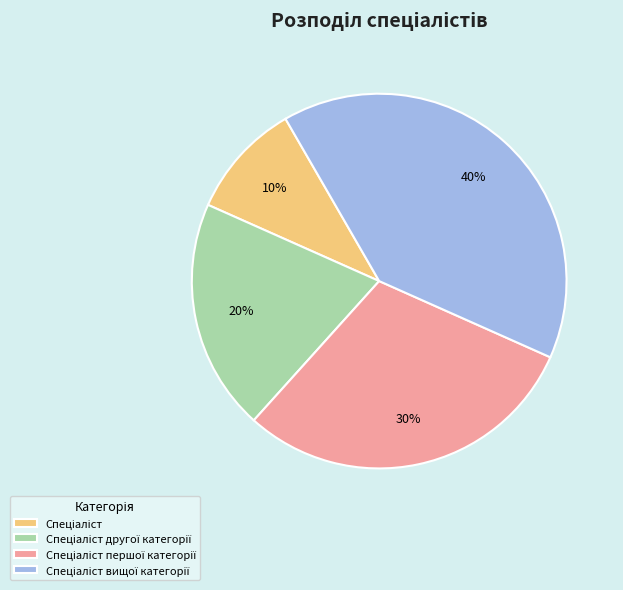

To the nearest percent, what is the difference between the largest and smallest slice percentages?

30%